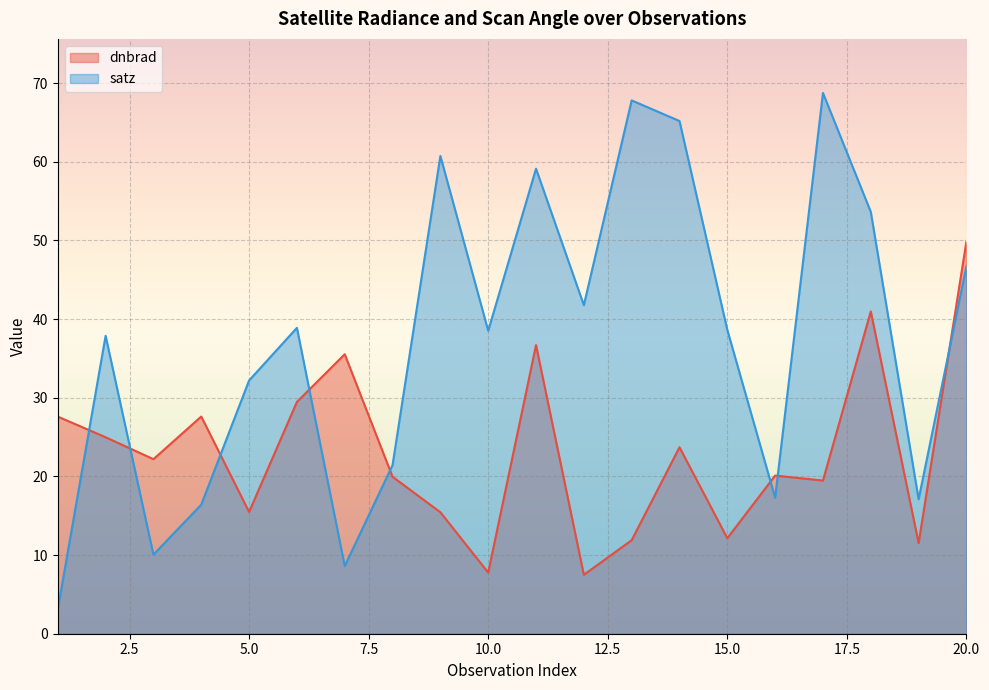

What is the greatest value displayed?

68.7